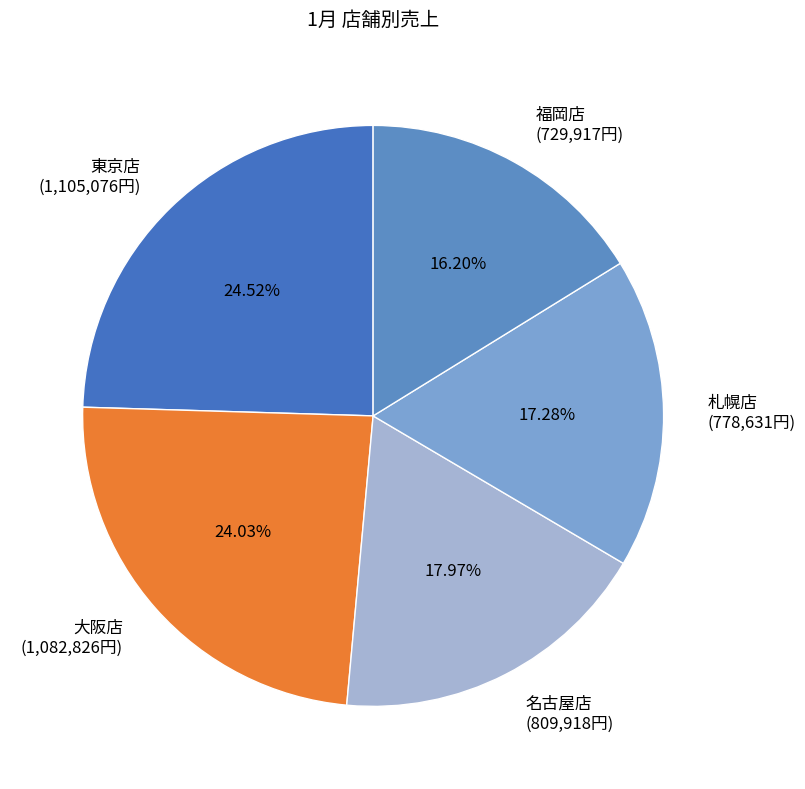

Approximately how many times larger is the value at 札幌店 compared to 名古屋店?

1.0